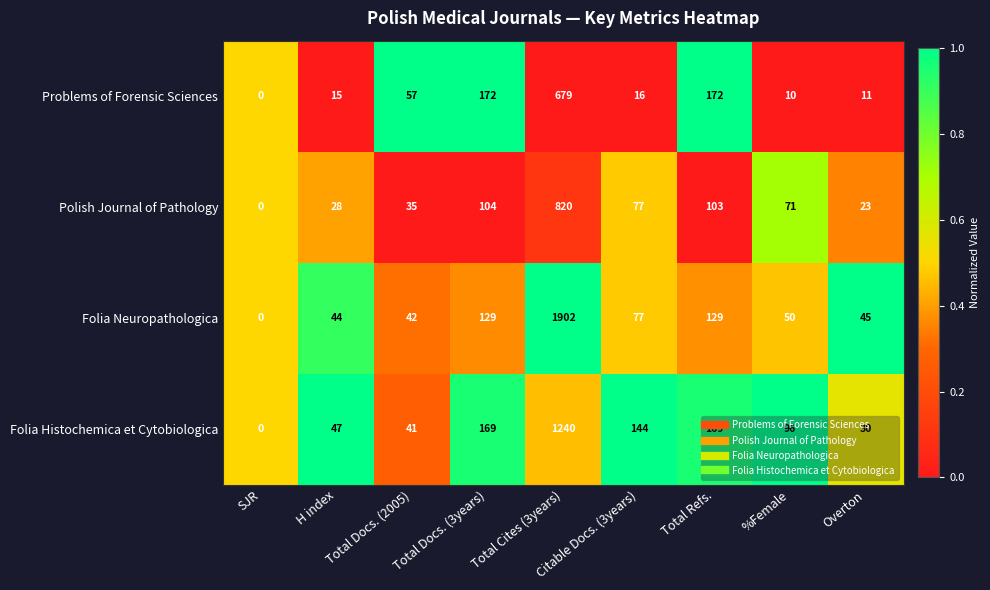

Which series has the largest total across all categories?

Folia Neuropathologica